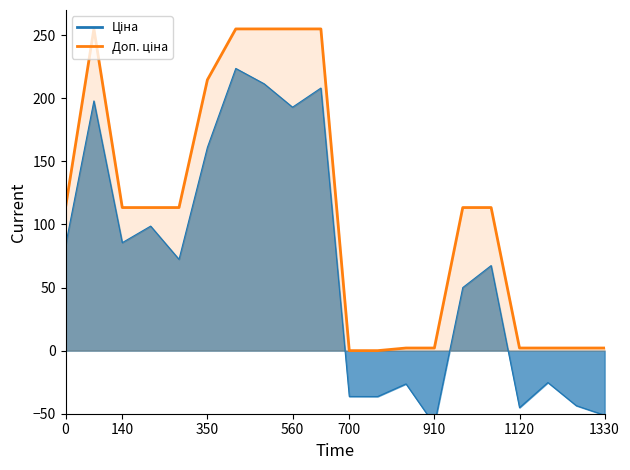

True or false: there are more than 2 points higher than both neighbors.

False